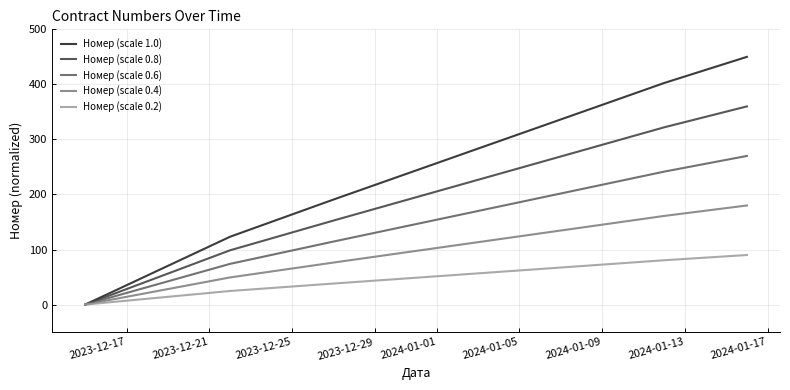

How many lines are shown in the chart?

5